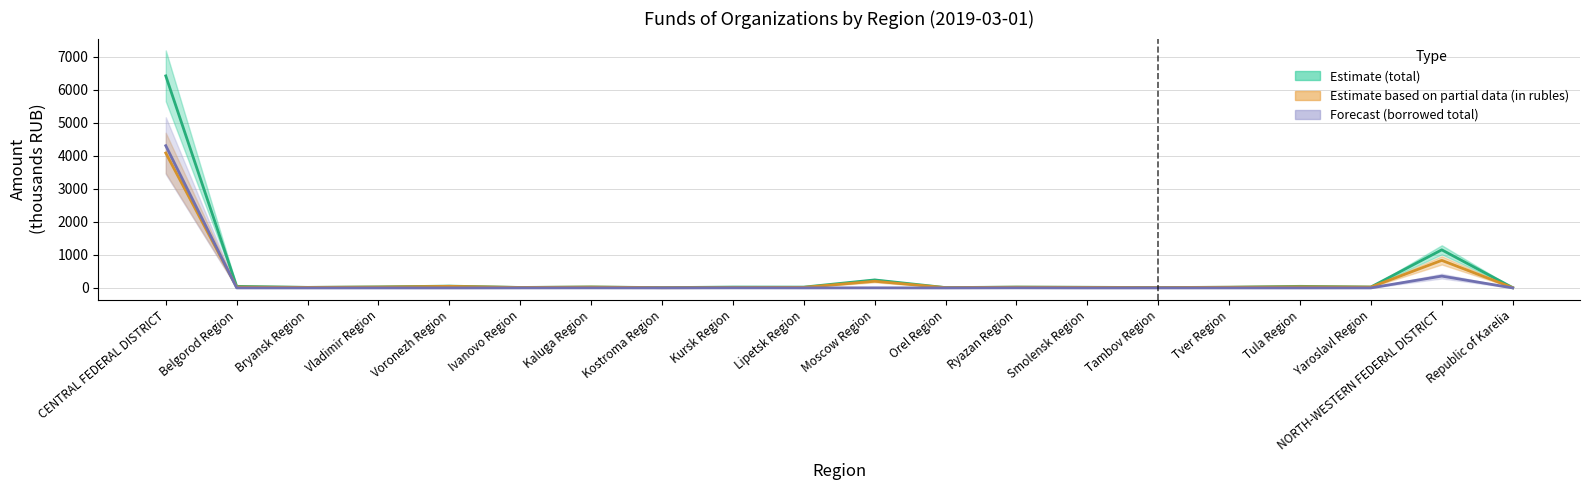

What is the difference between the maximum and second lowest values in the in foreign currency series?

4307.0